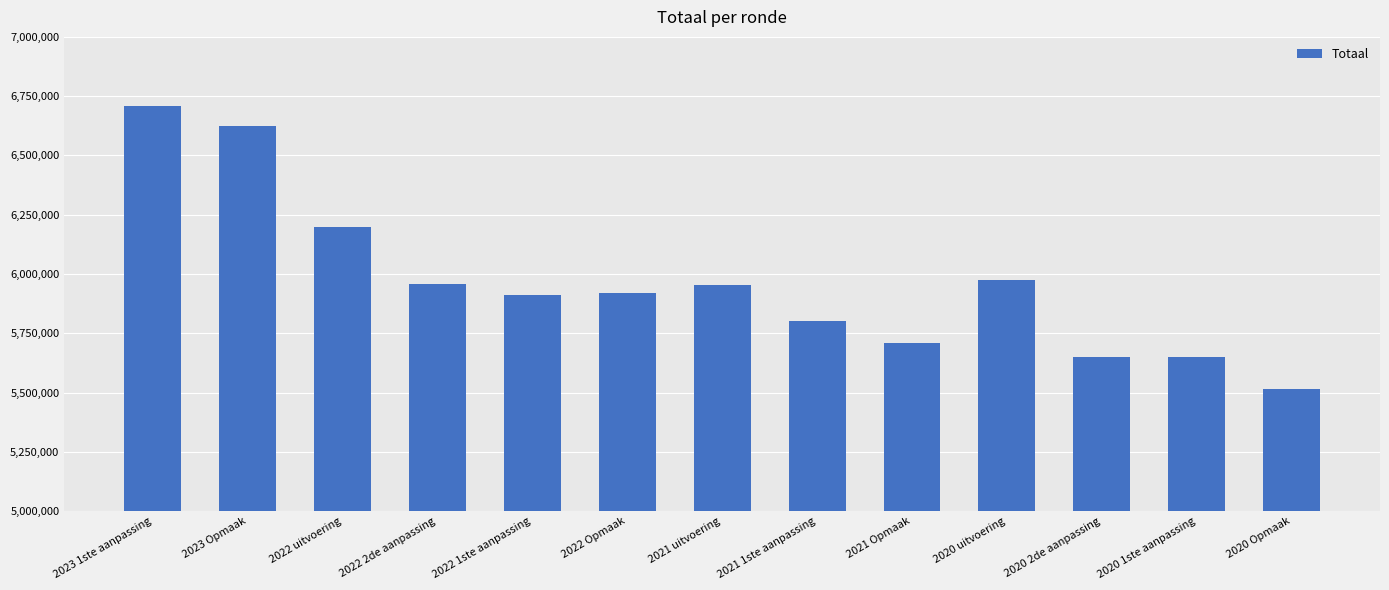

What is the ratio of the value at 2021 uitvoering to the value at 2022 2de aanpassing?

1.0